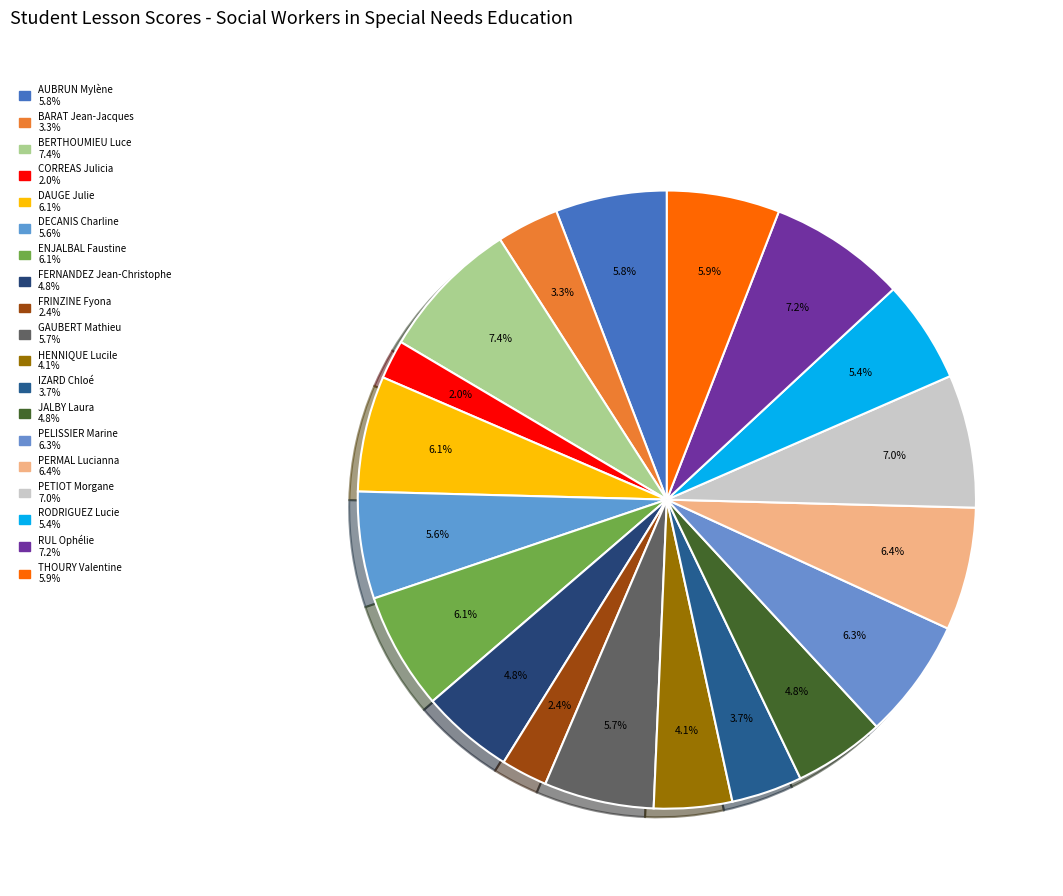

How many segments does this pie chart have?

19